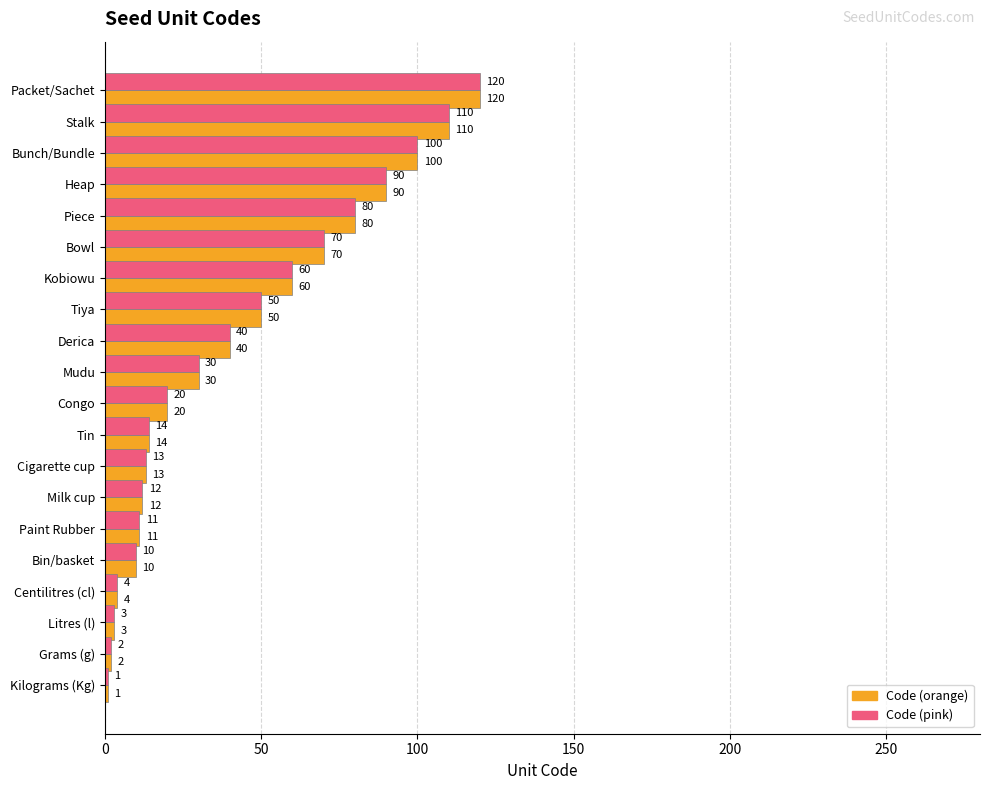

At which category does the chart reach its minimum across all series?

Kilograms (Kg)